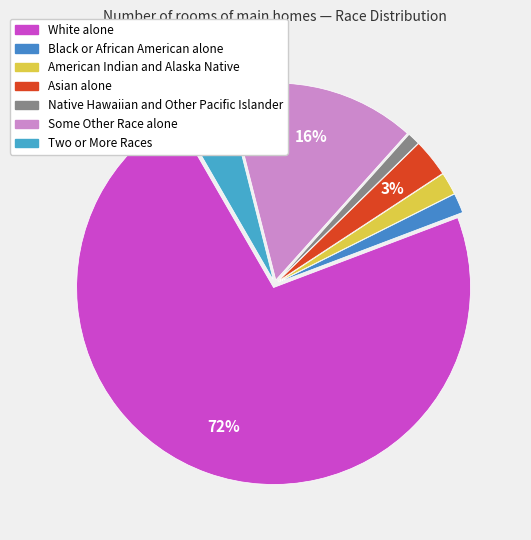

How many slices are in this pie chart?

7